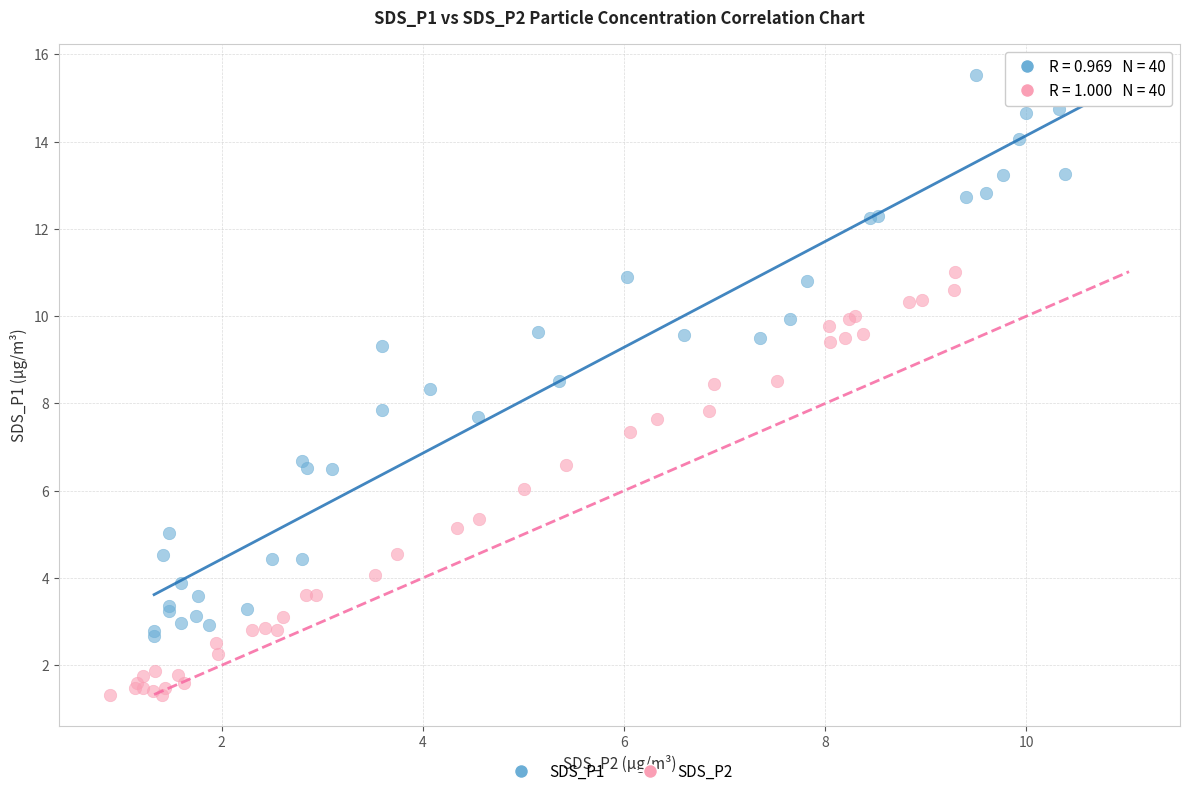

Which series contains the lowest Y value?

SDS_P2